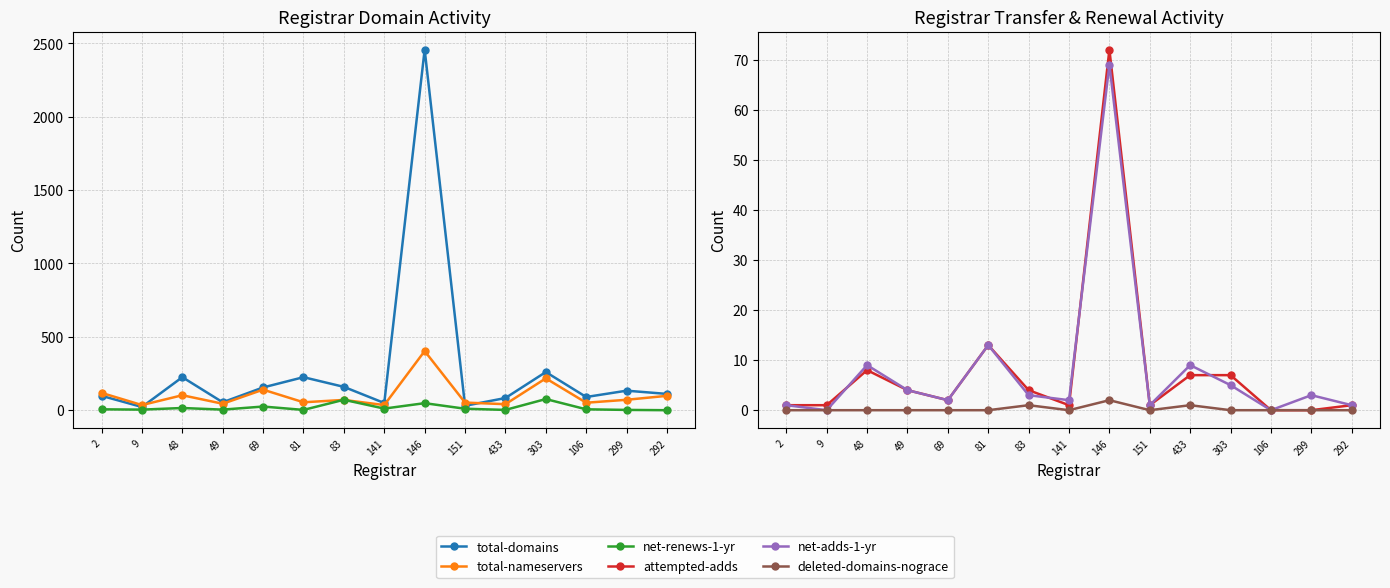

Which category has the lowest value across all series?

292